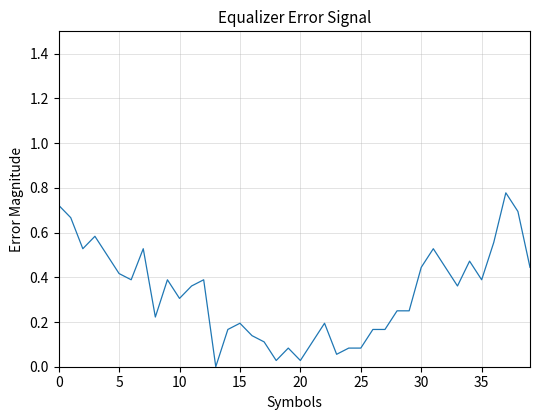

Where is the data nearest to the value 0?

13